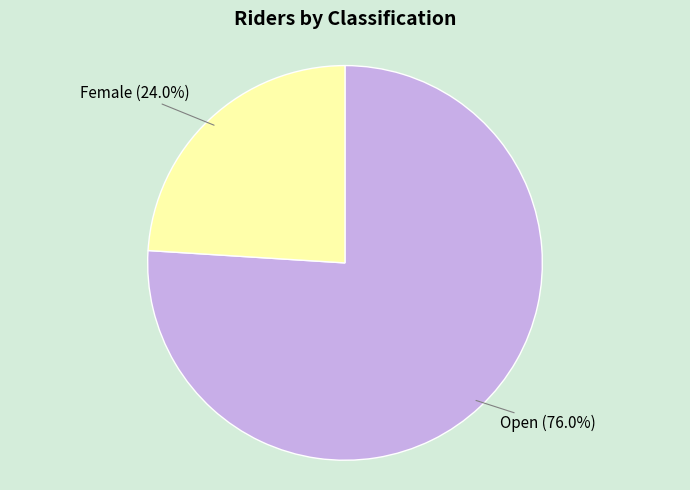

Is there a majority slice in this chart?

Yes